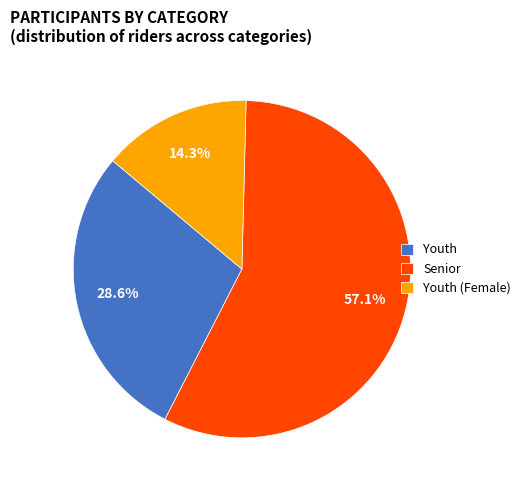

Which has a higher value, Youth or Youth (Female)?

Youth